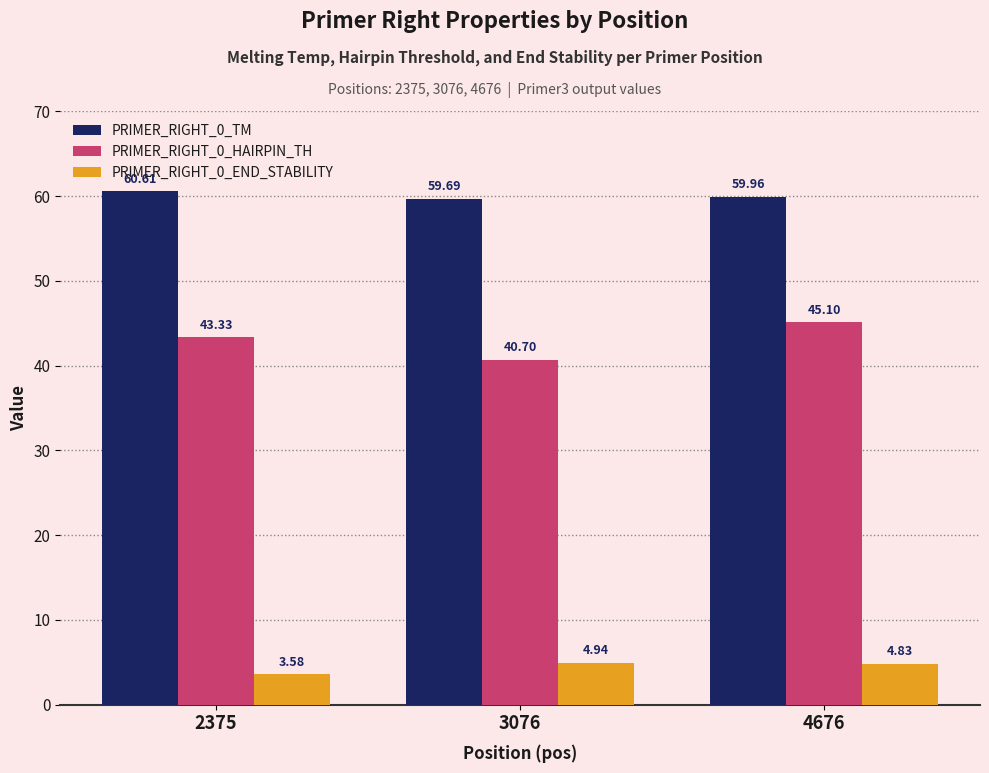

List the labels in order of PRIMER_RIGHT_0_HAIRPIN_TH value, smallest first.

3076, 2375, 4676